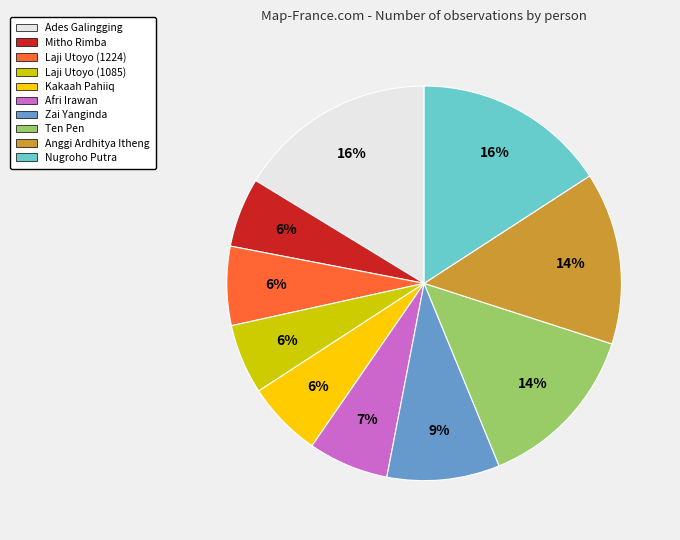

What percentage is the Zai Yanginda slice, to the nearest percent?

9%